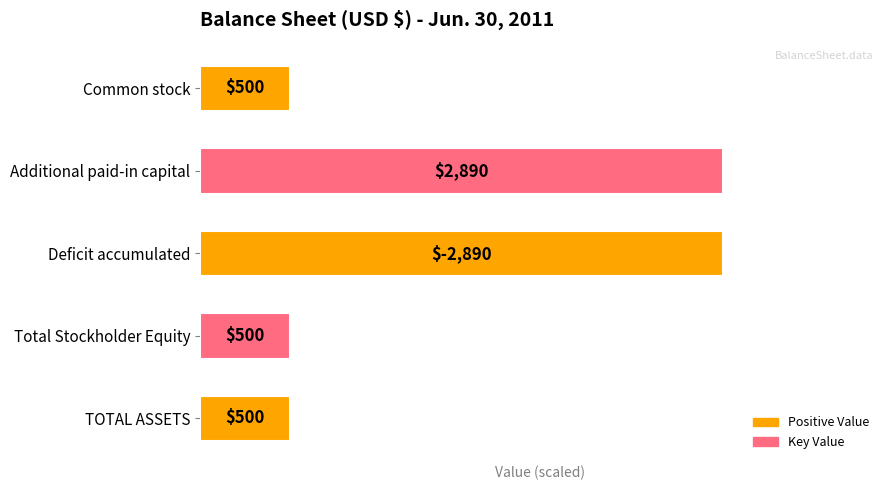

Are the bars horizontal?

Yes